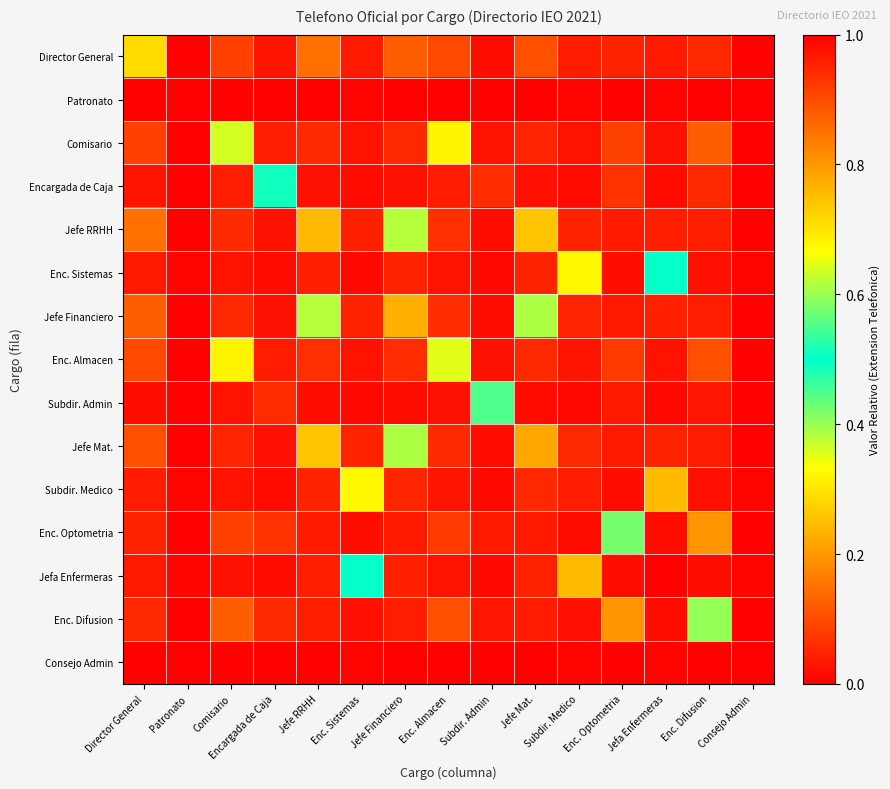

How many data points does each series have?

15